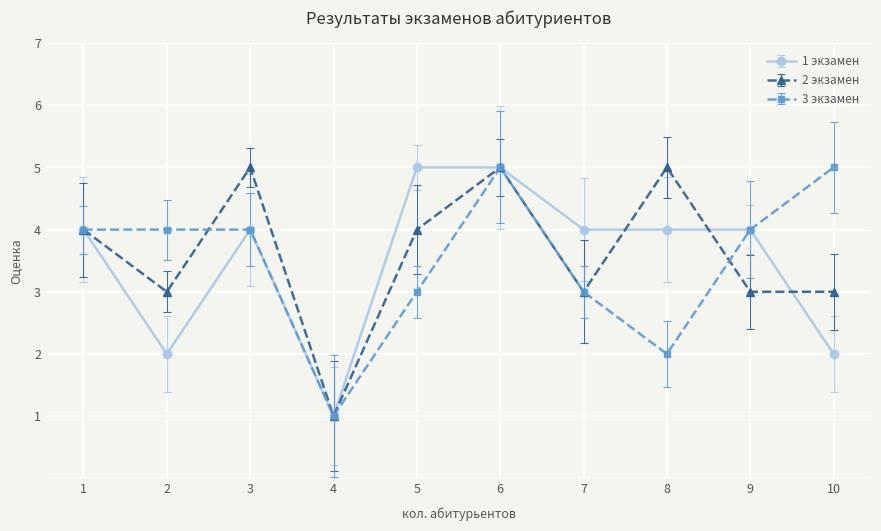

How many lines are shown in the chart?

3